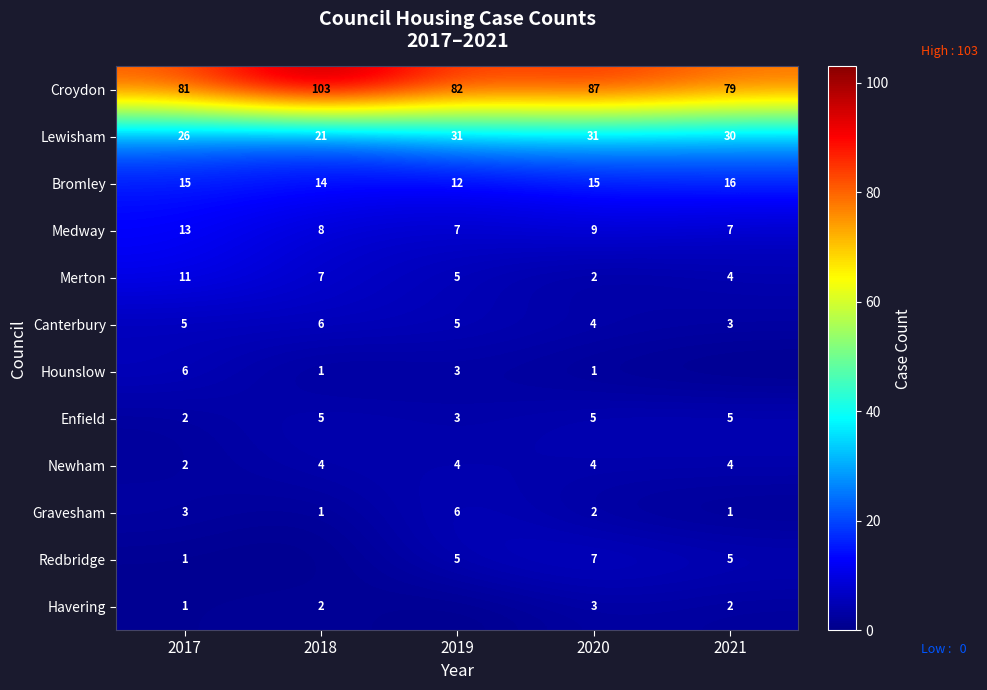

What is the maximum value for Merton?

11